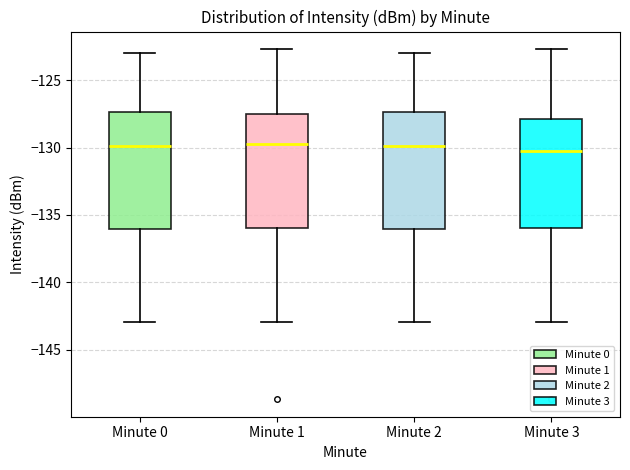

Where does the median line of the box for Minute 2 sit on the y-axis? The values are not printed on the chart, so give them approximately, as read against the axis.

-130.0